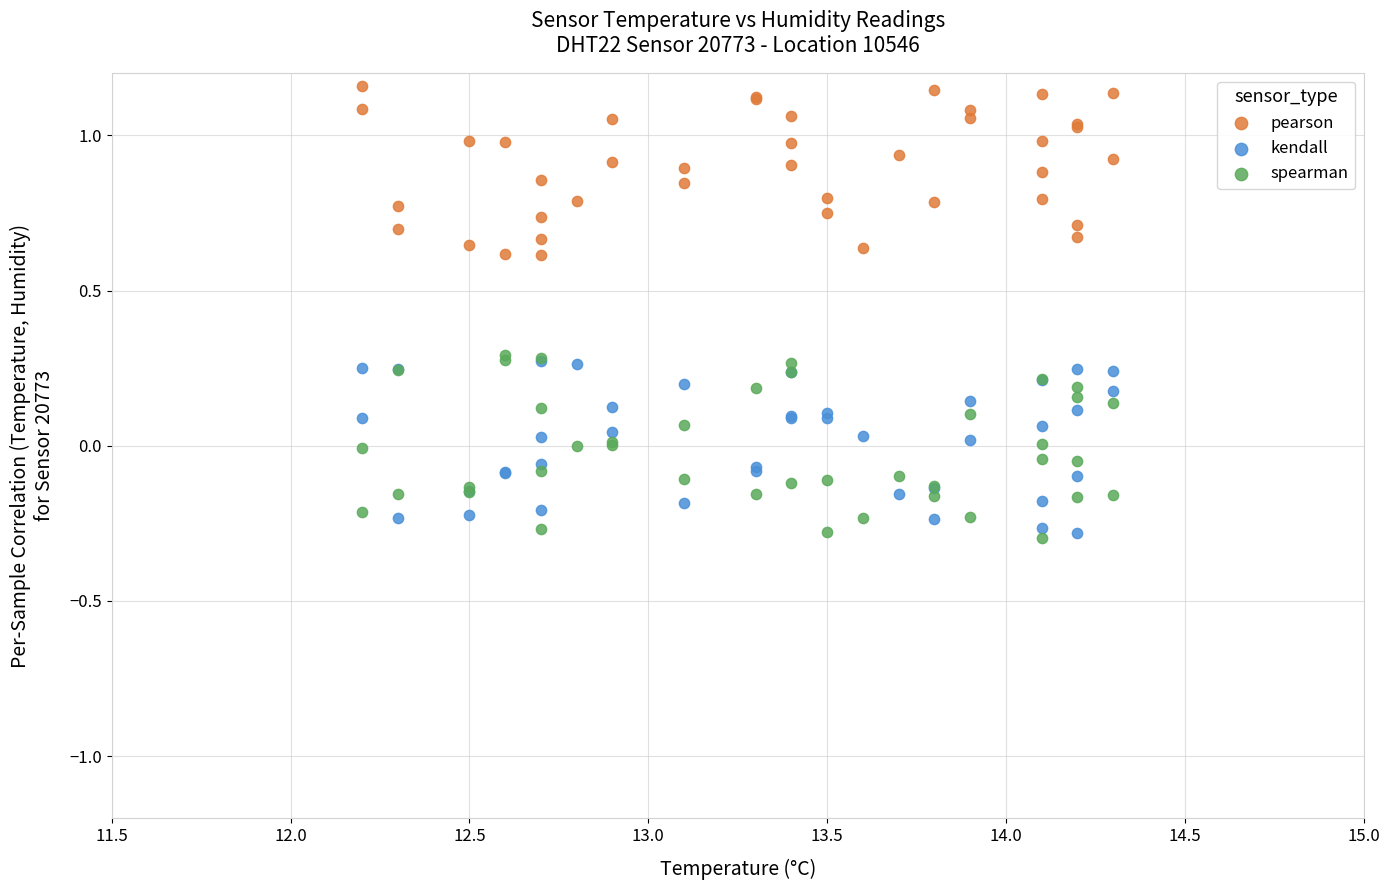

Which series contains the highest Y value?

pearson